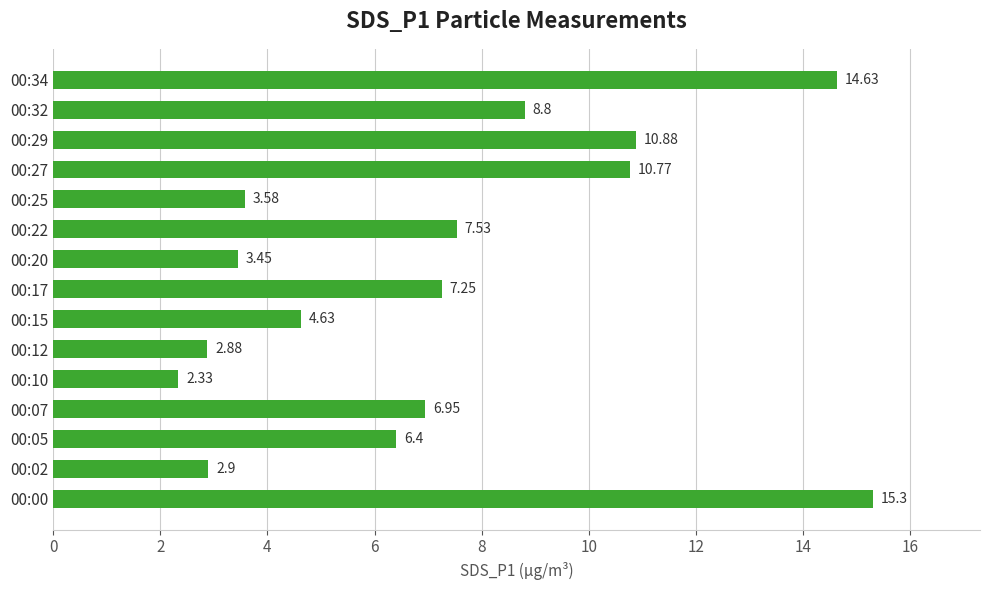

Which has a higher value, 00:22 or 00:00?

00:00